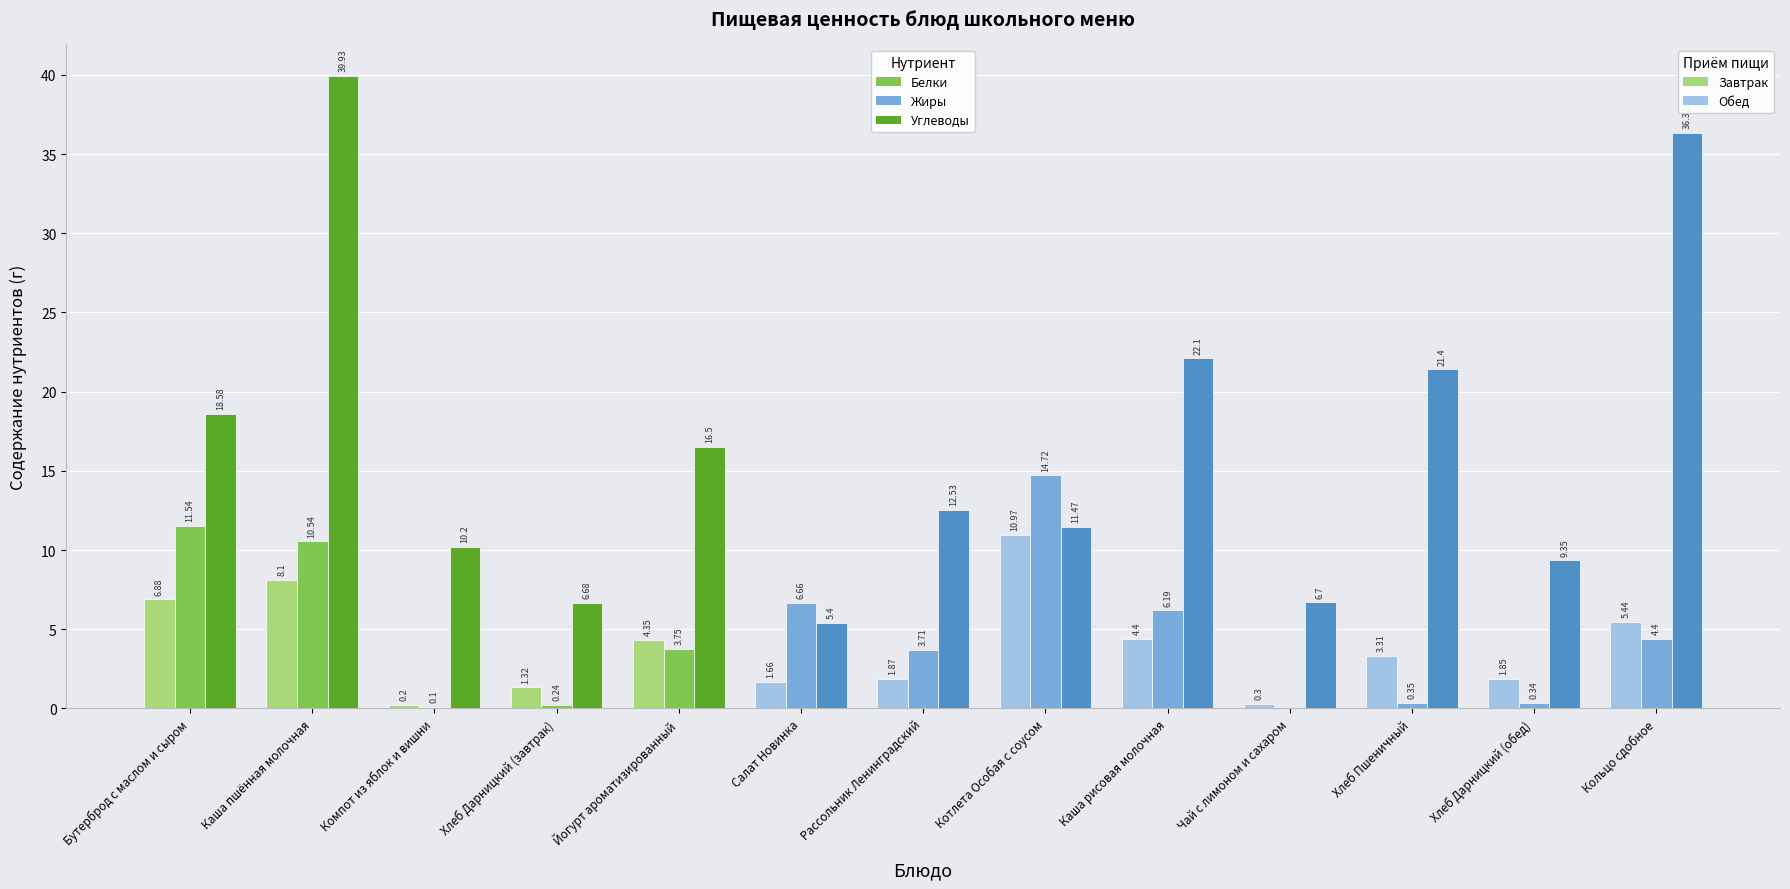

What is the sum of all Жиры values?

62.5